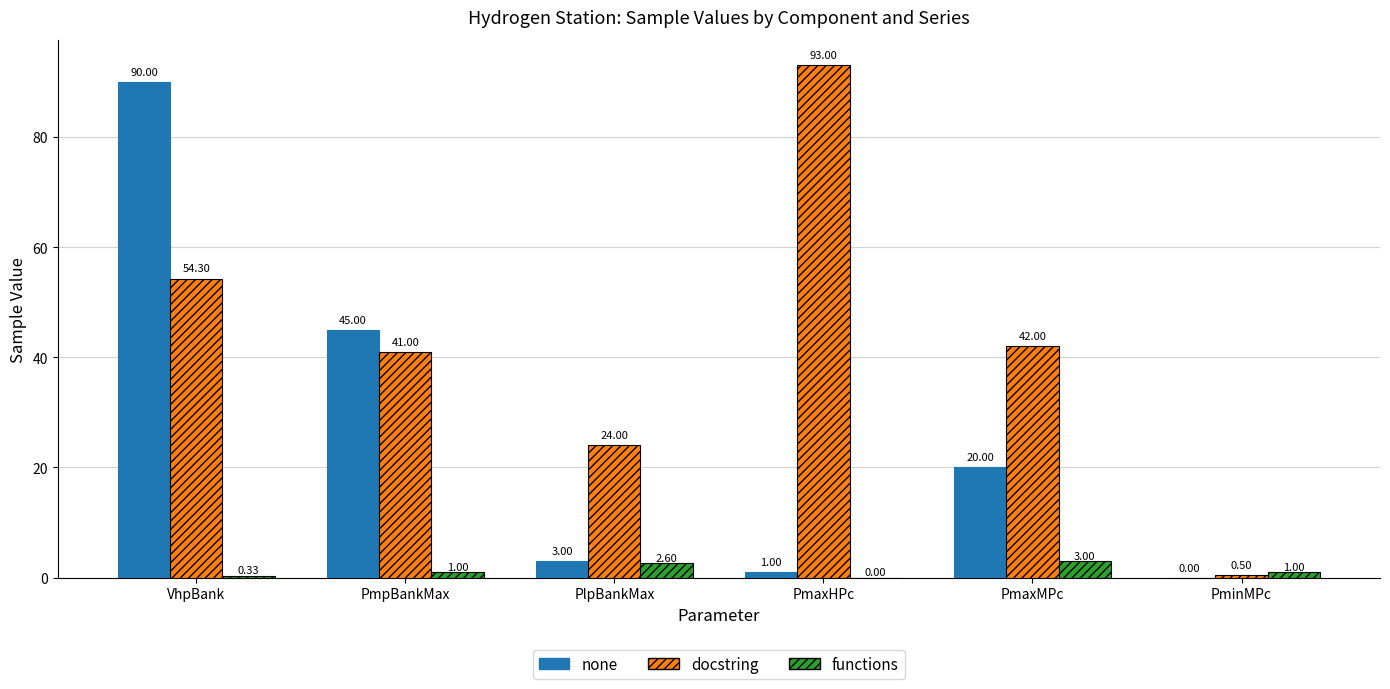

What is the sum of the functions values at PmaxMPc and PminMPc?

4.0